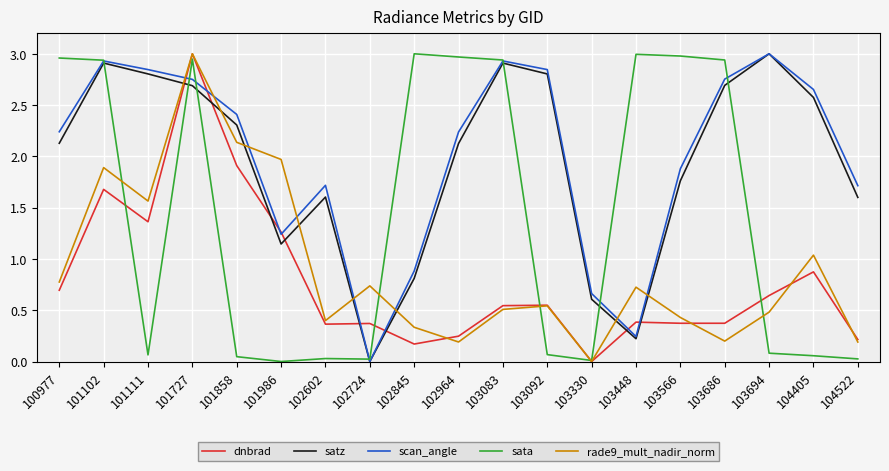

Where is the first local minimum for sata?

101111